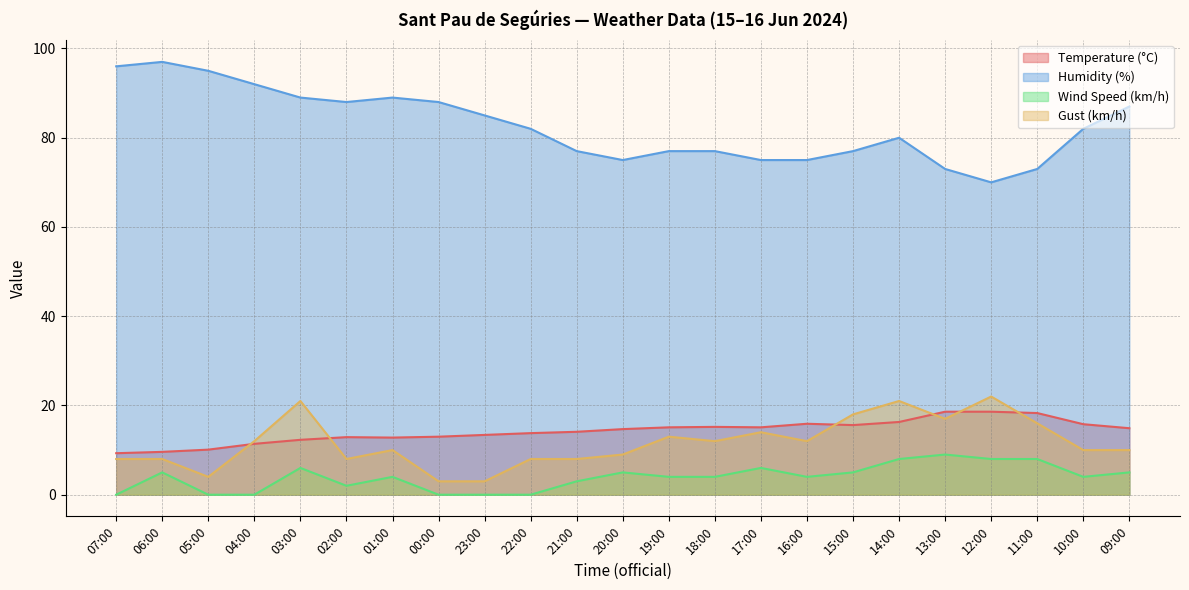

True or false: Wind Speed (km/h) and Humidity (%) intersect in this chart.

False